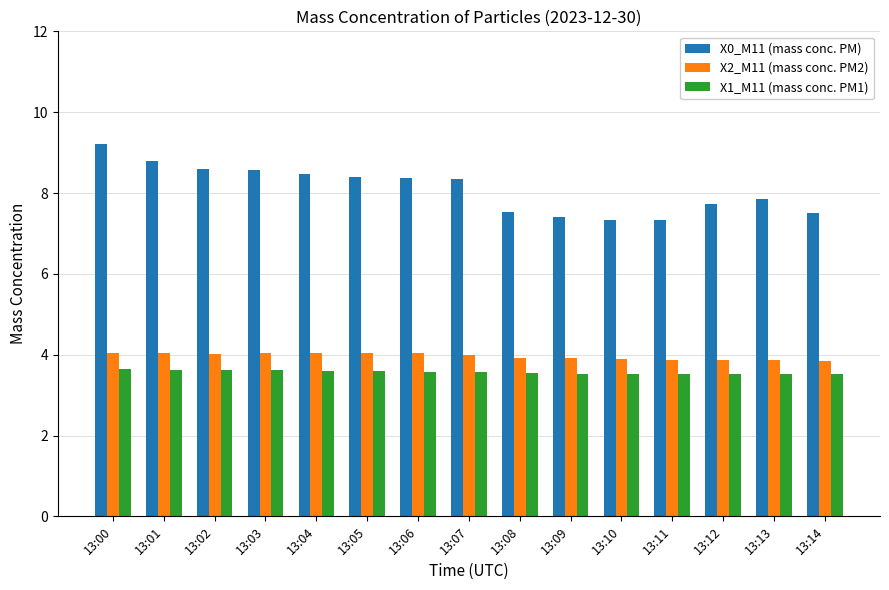

How many series are shown in this chart?

3